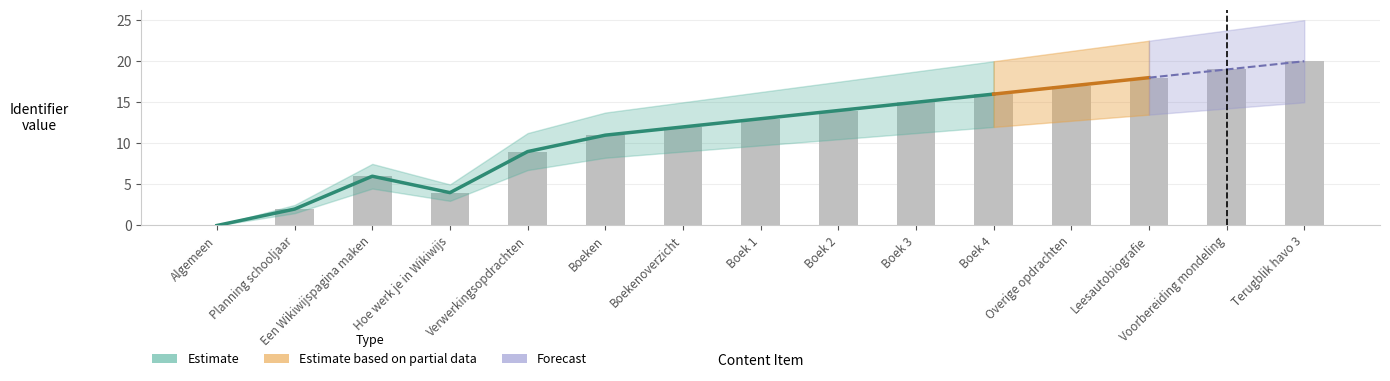

What value does the data have at Boeken, to the nearest 5?

10